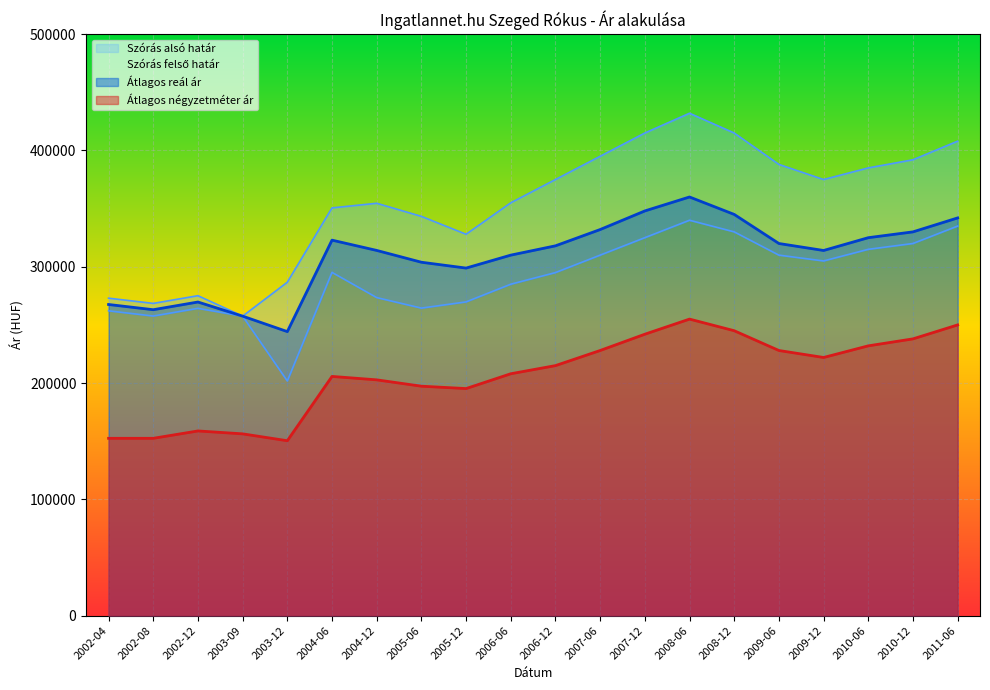

At 2008-12, list the series in order from largest to smallest.

Szórás felső határ, Átlagos reál ár, Szórás alsó határ, Átlagos négyzetméter ár